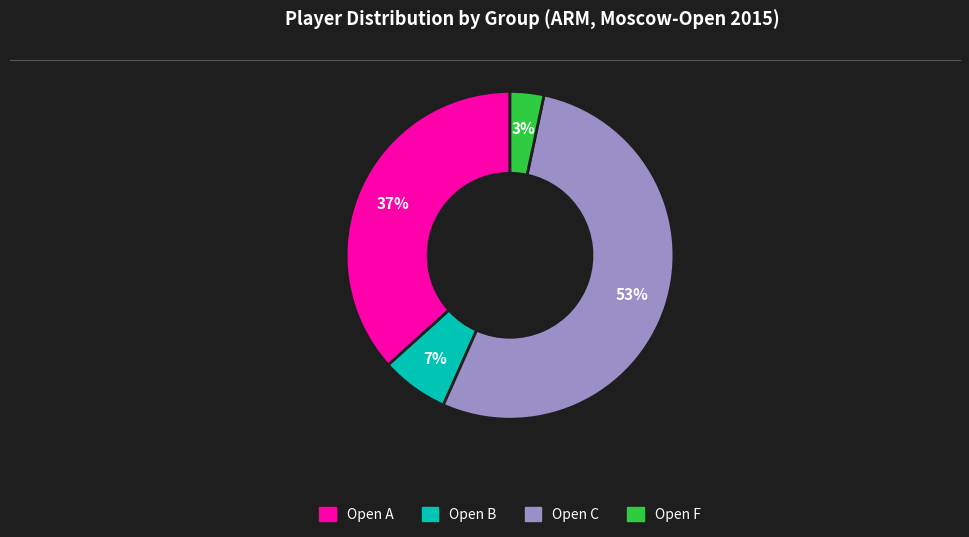

How many slices are in this pie chart?

4